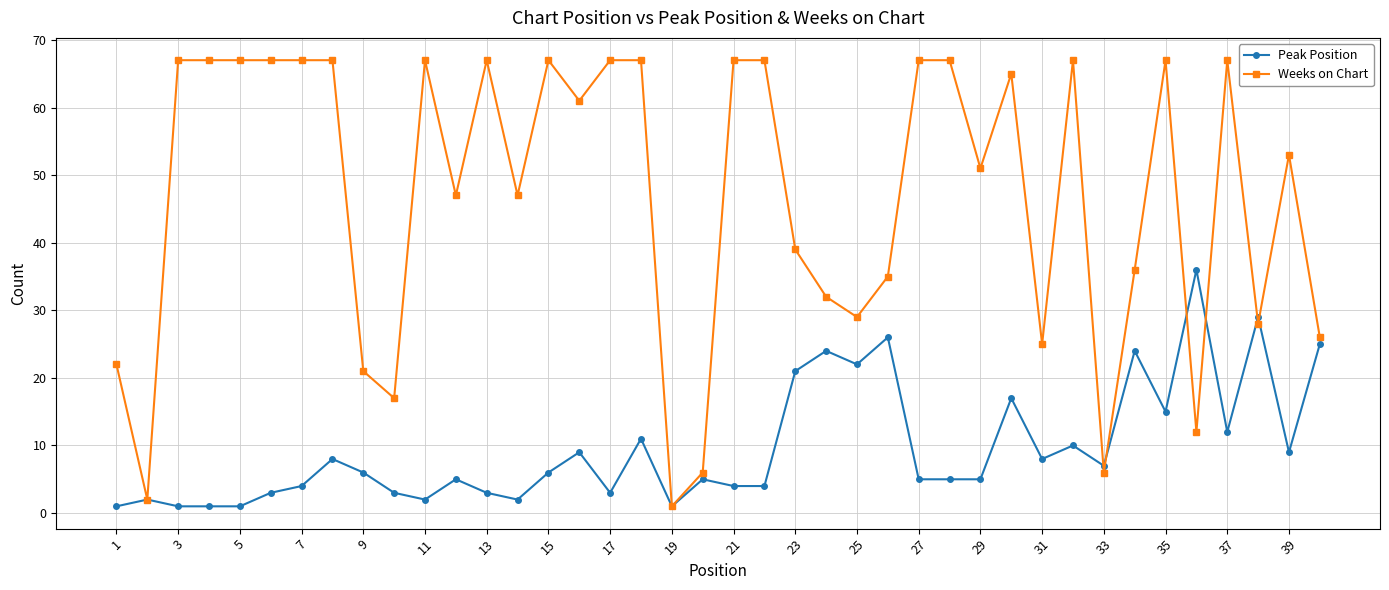

What is the value of the Peak Position point at the 34th from the left?

24